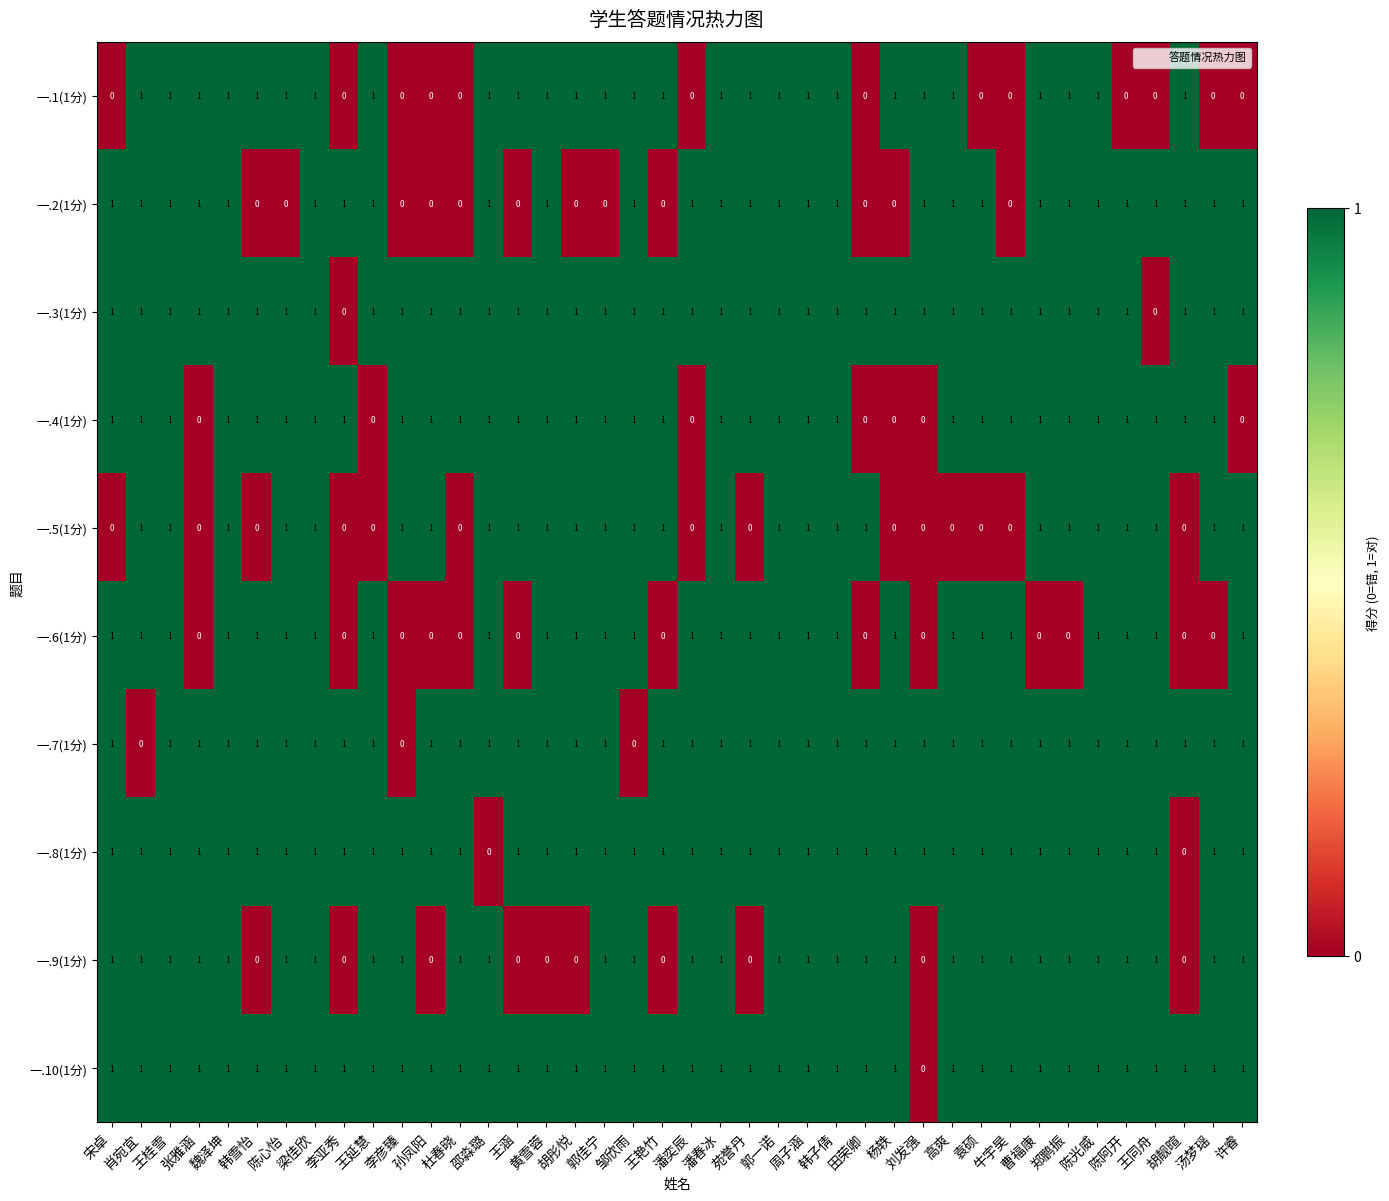

How many 一.9(1分) values are between 1 and 2?

30